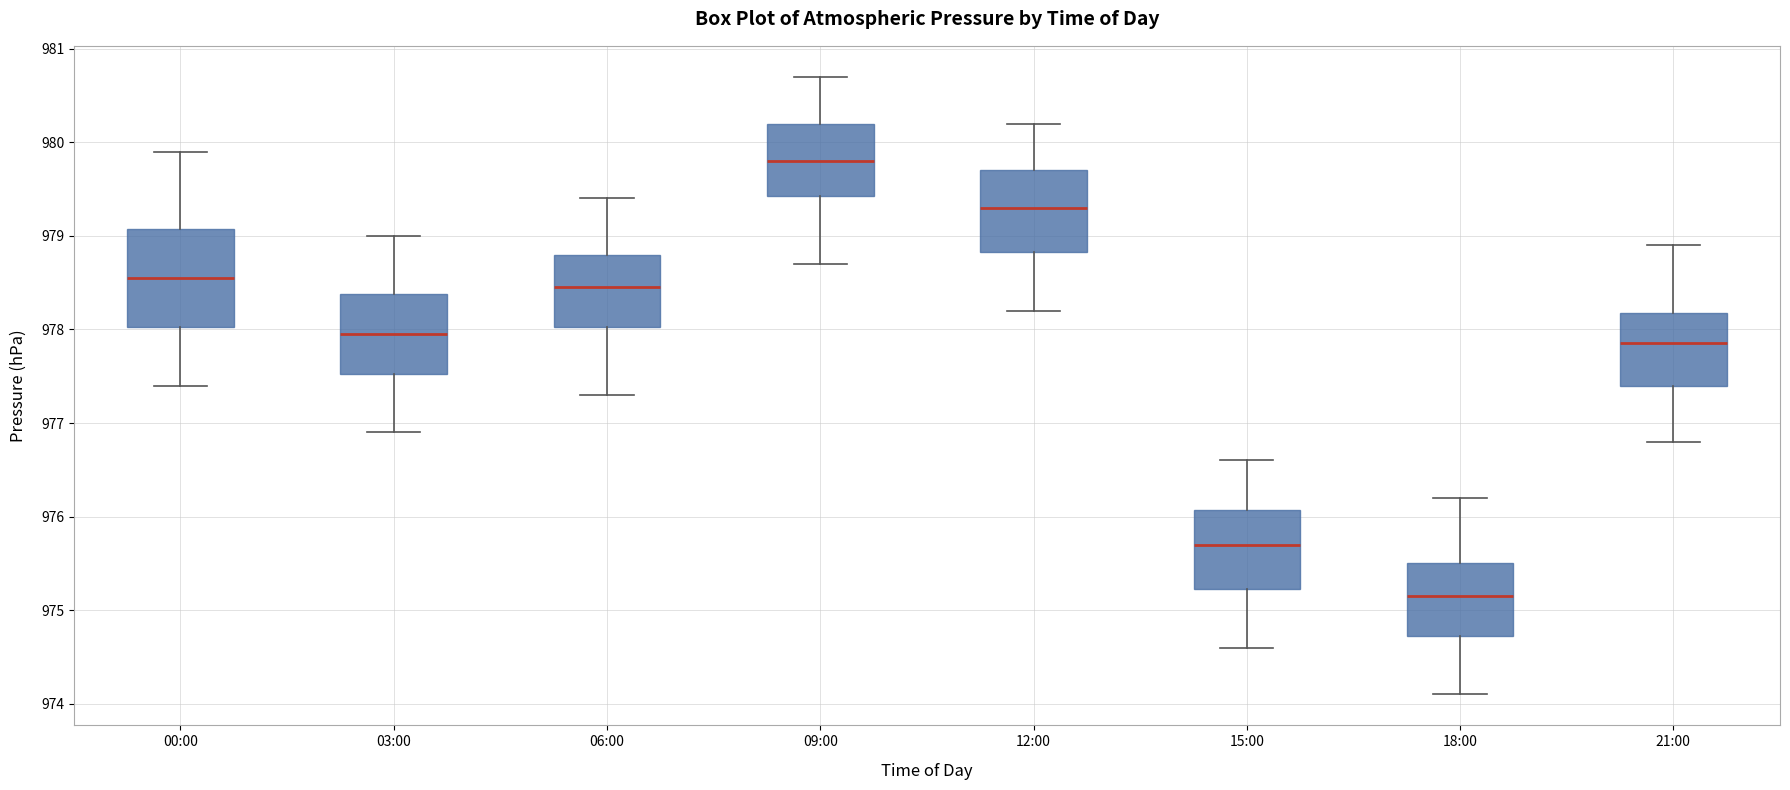

Where is the lower edge of the box for 15:00 on the y-axis? The values are not printed on the chart, so give them approximately, as read against the axis.

975.2